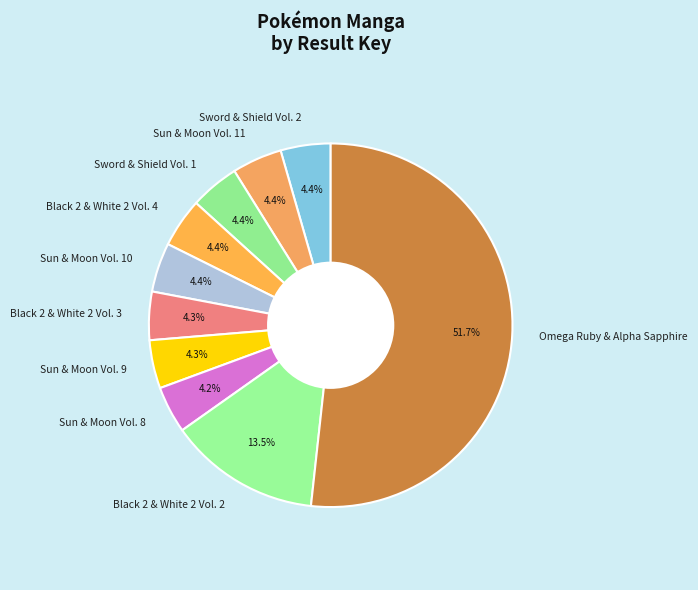

What is the total percentage of Sun & Moon Vol. 8 and Black 2 & White 2 Vol. 3?

8.5%